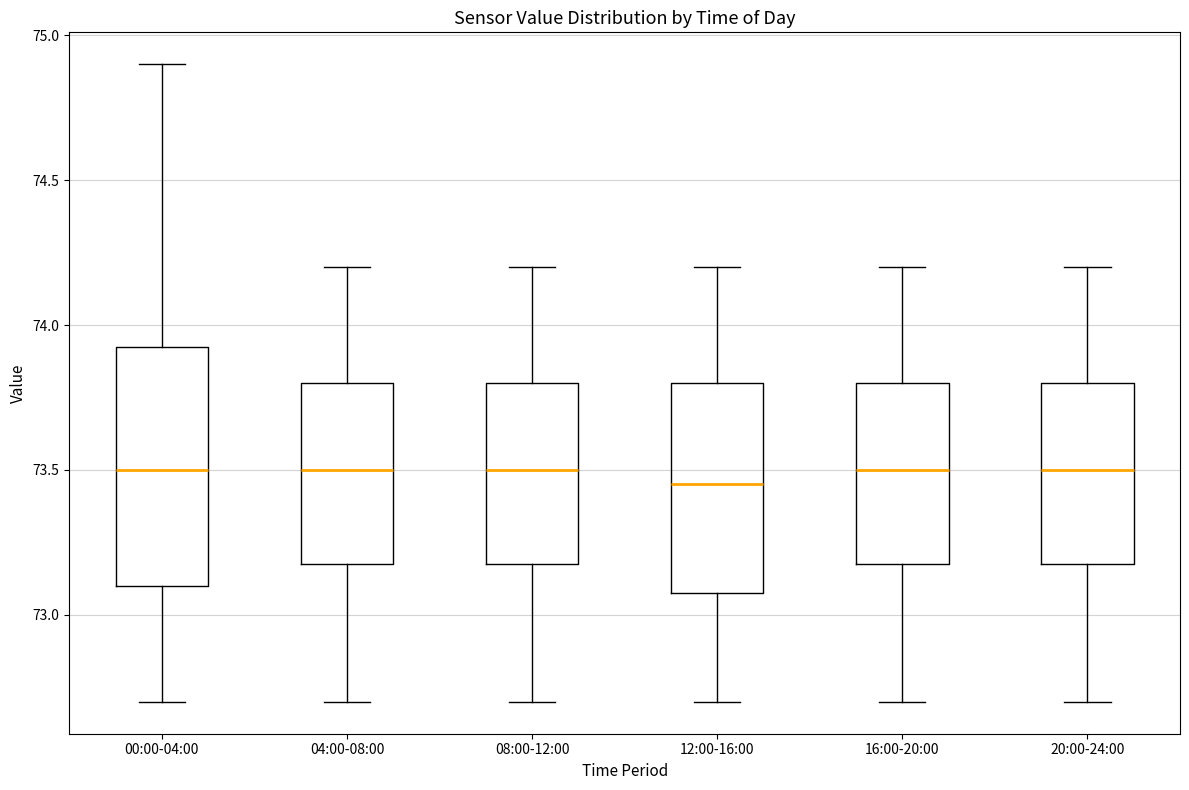

Reading left to right, transcribe this box plot: for each box, give where its median line is, the range the box spans, and where its two whiskers end, as read against the y-axis. The values are not printed on the chart, so give them approximately, as read against the axis.

00:00-04:00: median 73.50, box 73.10 to 73.95, whiskers 72.70 to 74.90
04:00-08:00: median 73.50, box 73.20 to 73.80, whiskers 72.70 to 74.20
08:00-12:00: median 73.50, box 73.20 to 73.80, whiskers 72.70 to 74.20
12:00-16:00: median 73.45, box 73.10 to 73.80, whiskers 72.70 to 74.20
16:00-20:00: median 73.50, box 73.20 to 73.80, whiskers 72.70 to 74.20
20:00-24:00: median 73.50, box 73.20 to 73.80, whiskers 72.70 to 74.20